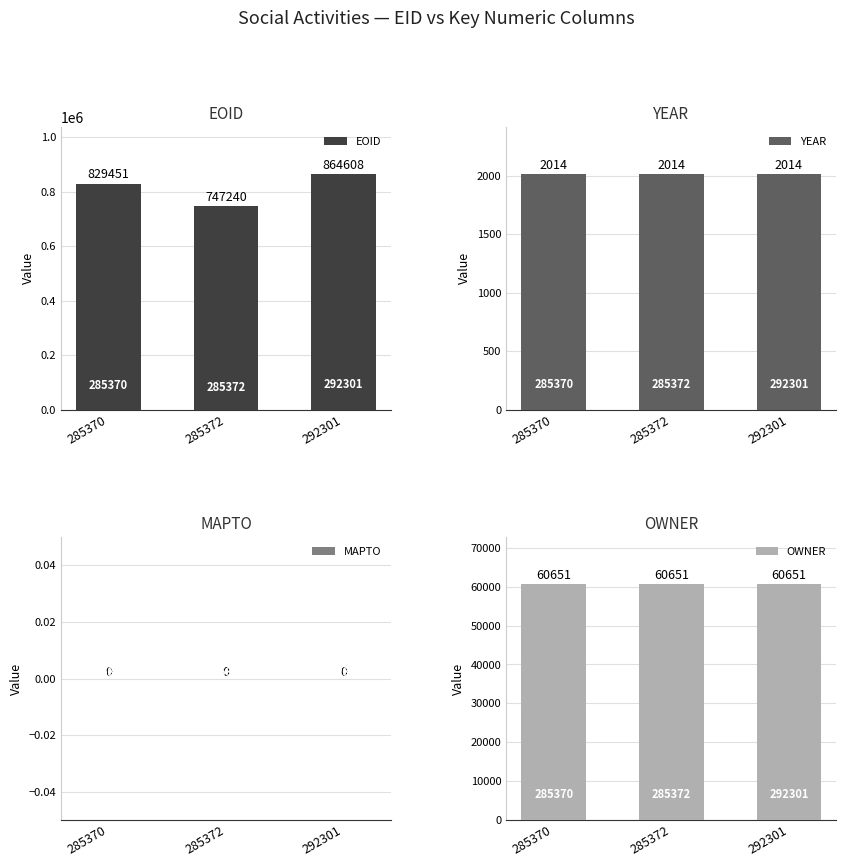

At which label does MAPTO reach its peak?

285370